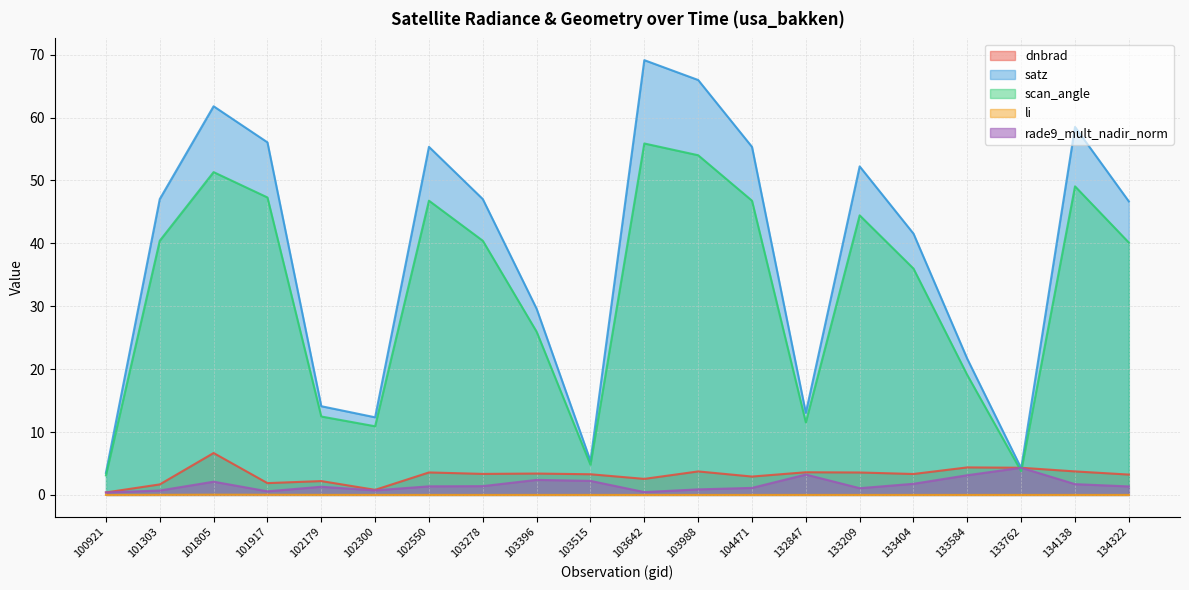

True or false: dnbrad and scan_angle intersect in this chart.

True